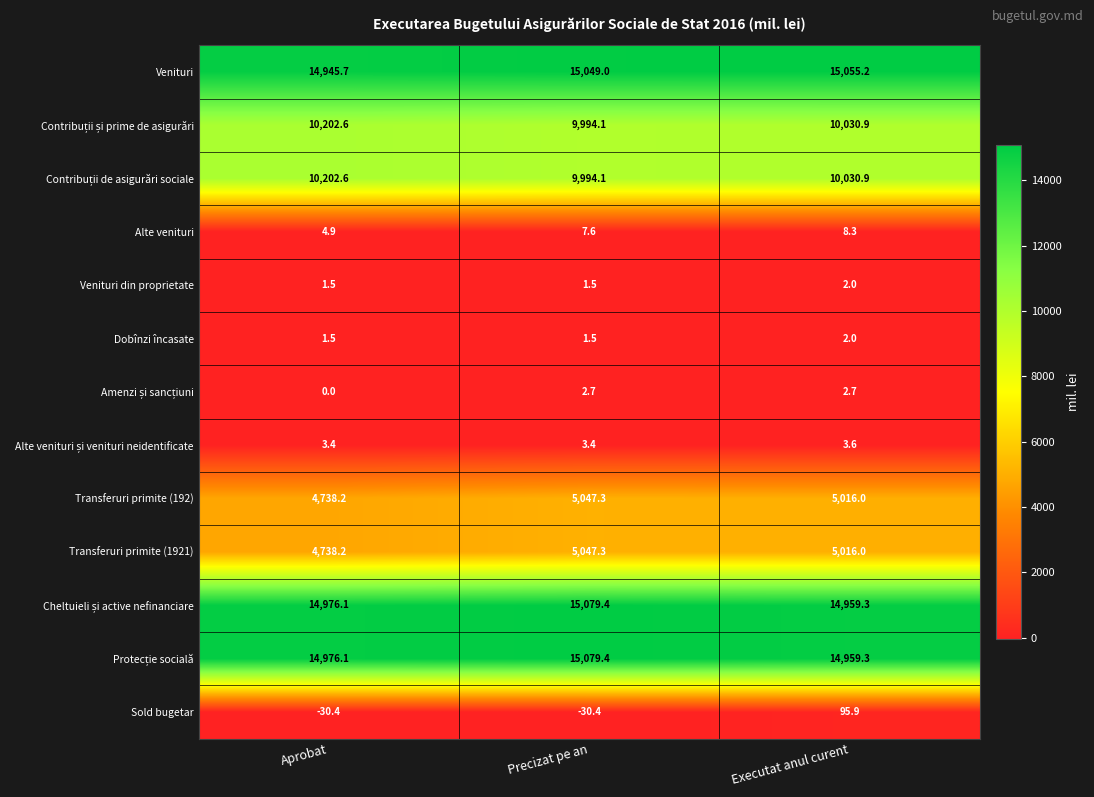

What is the spread (max minus min) of values at Executat anul curent?

15053.2